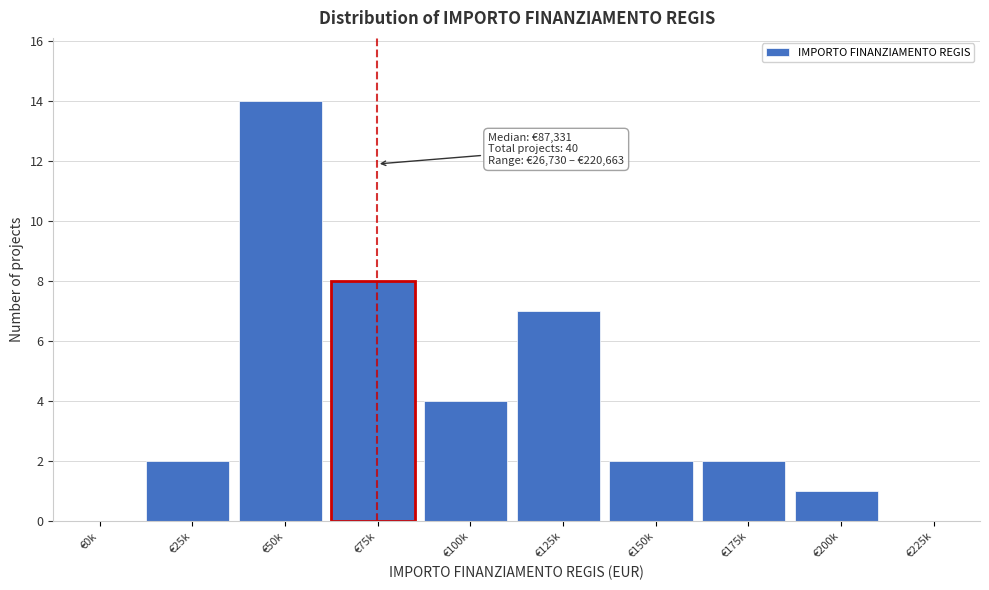

Reading left to right, extract all data points from this chart.

€0k=0	€25k=2	€50k=14	€75k=8	€100k=4	€125k=7	€150k=2	€175k=2	€200k=1	€225k=0